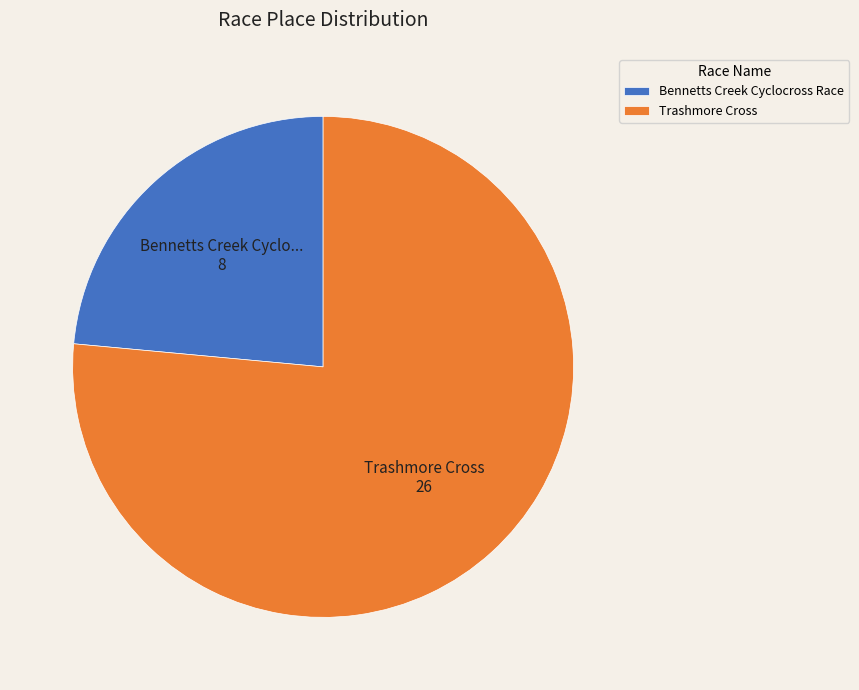

Is Bennetts Creek Cyclocross Race the majority of the pie?

No